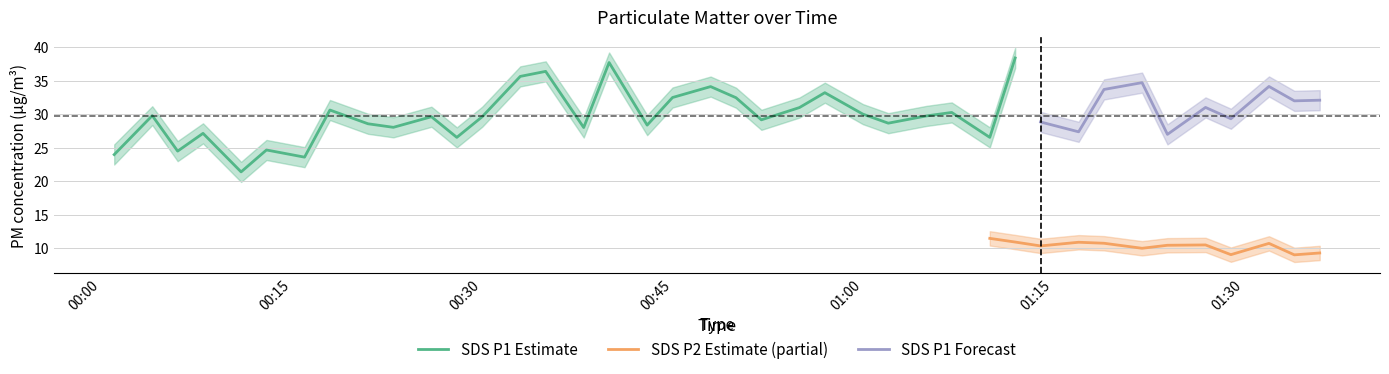

Does the chart display data point markers on the line(s)?

No